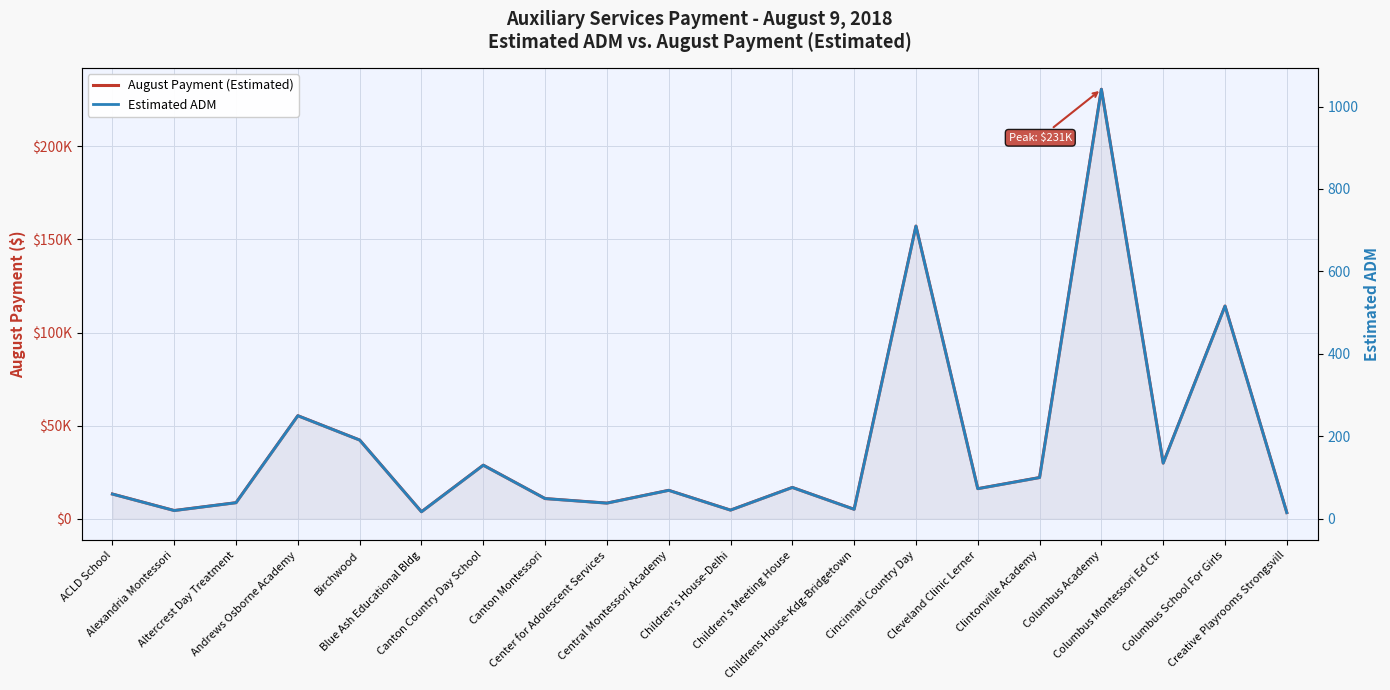

At which category is the sum across all series the highest?

Columbus Academy